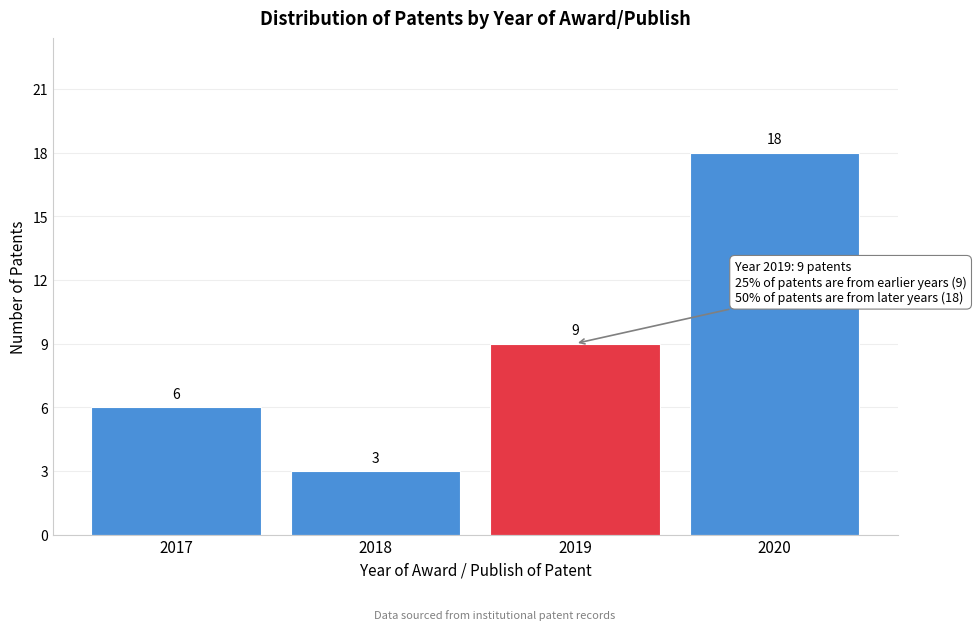

Reading left to right, list all the values displayed in this chart.

6	3	9	18